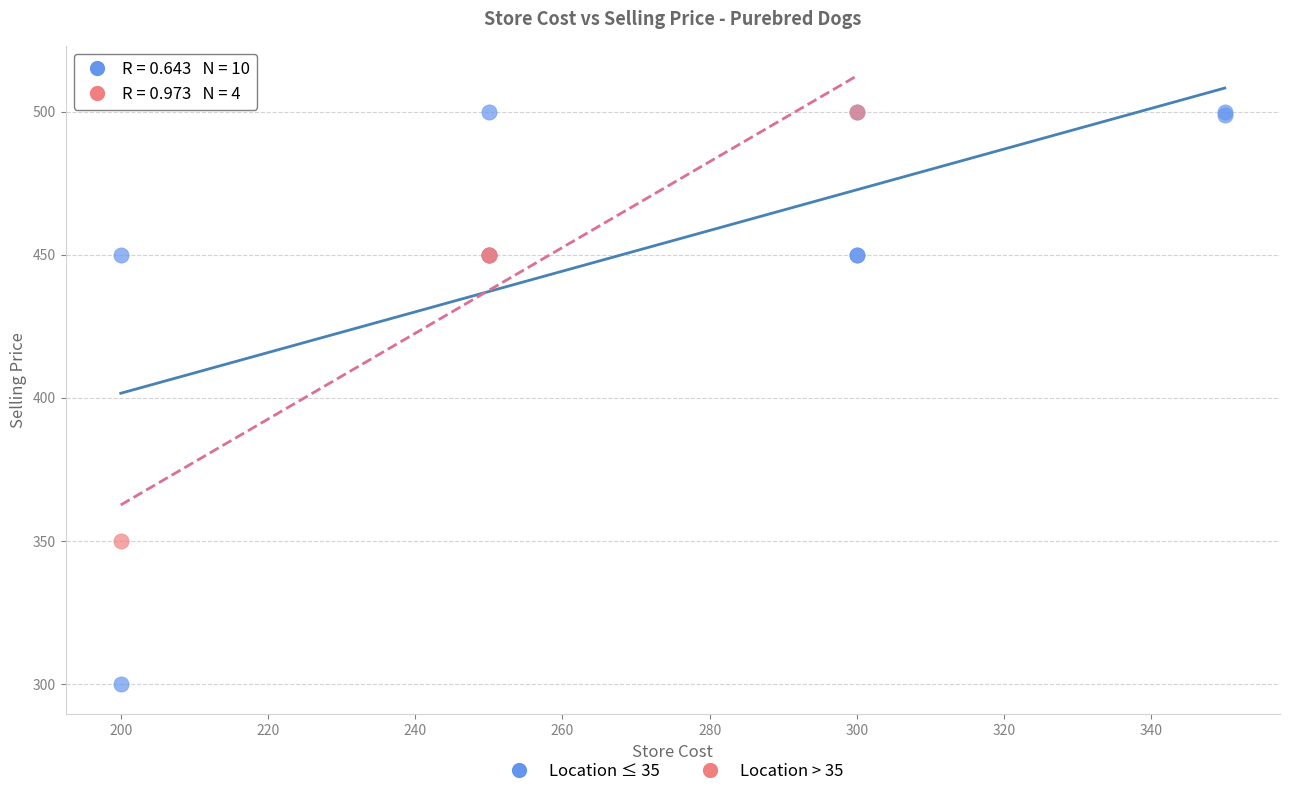

Which series has the largest Y range (max minus min)?

Location ≤ 35